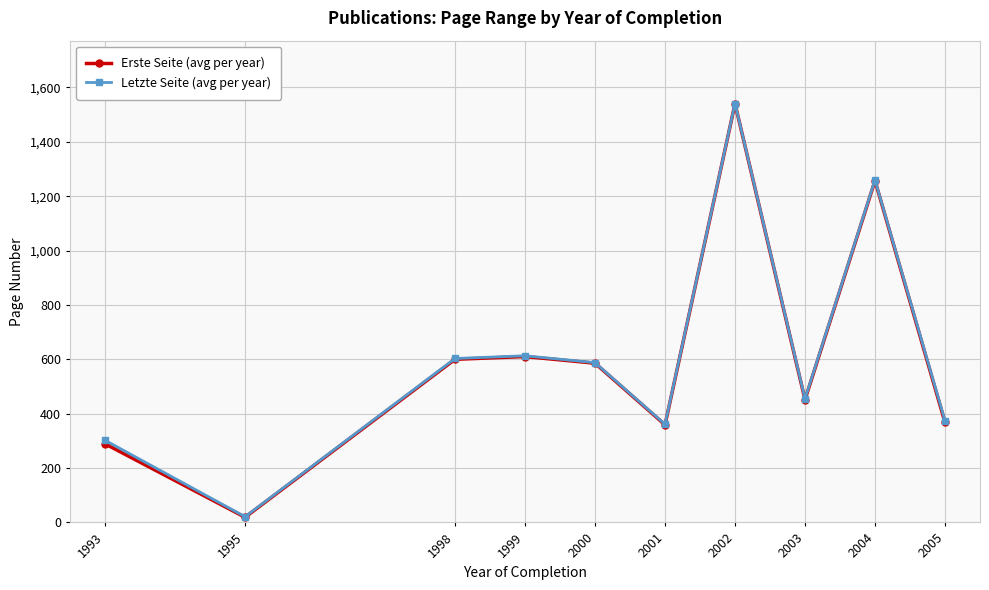

What is the highest value of the Erste Seite (avg per year) series?

1540.0